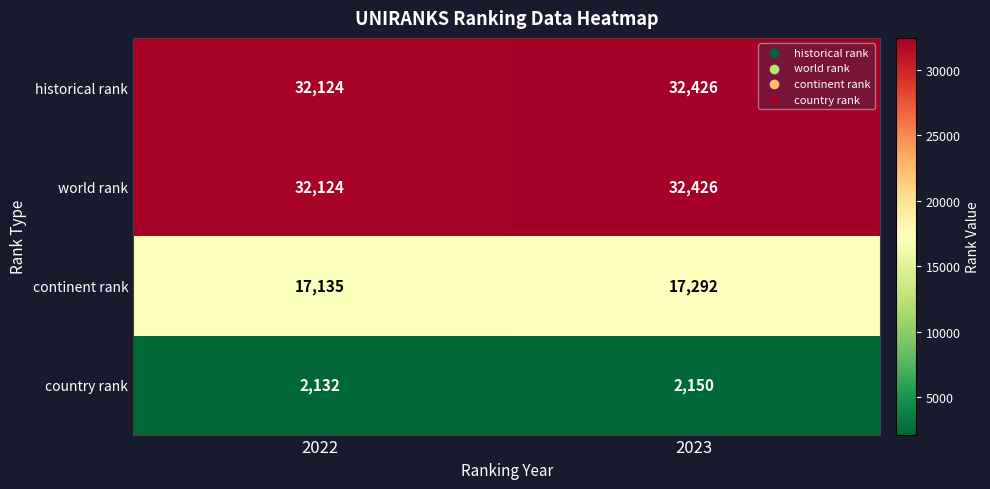

Reading right to left, extract all data points from this chart.

historical rank: 32426	32124
world rank: 32426	32124
continent rank: 17292	17135
country rank: 2150	2132